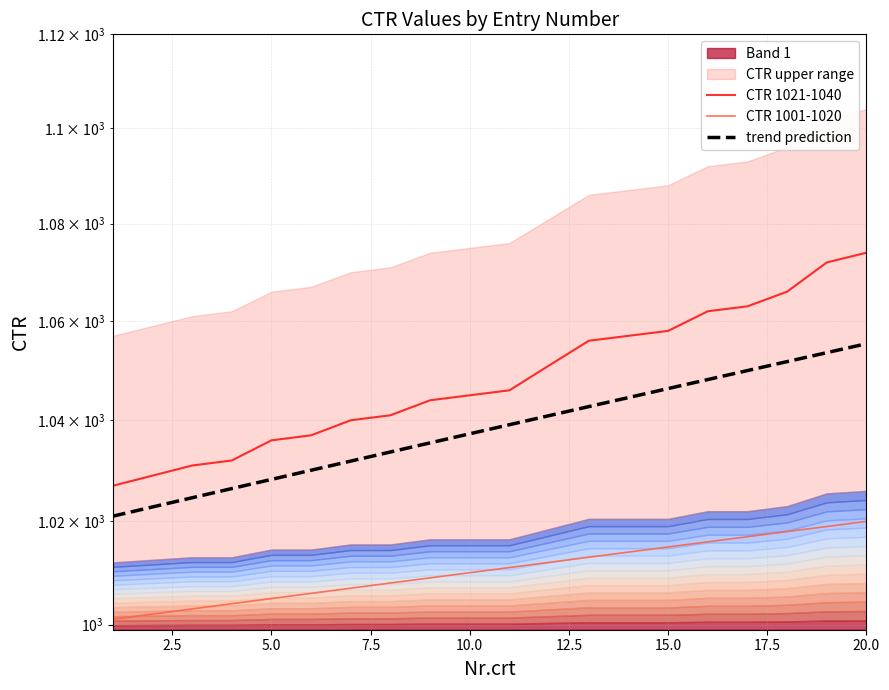

What is the average value of the CTR 1001-1020 series?

1010.5